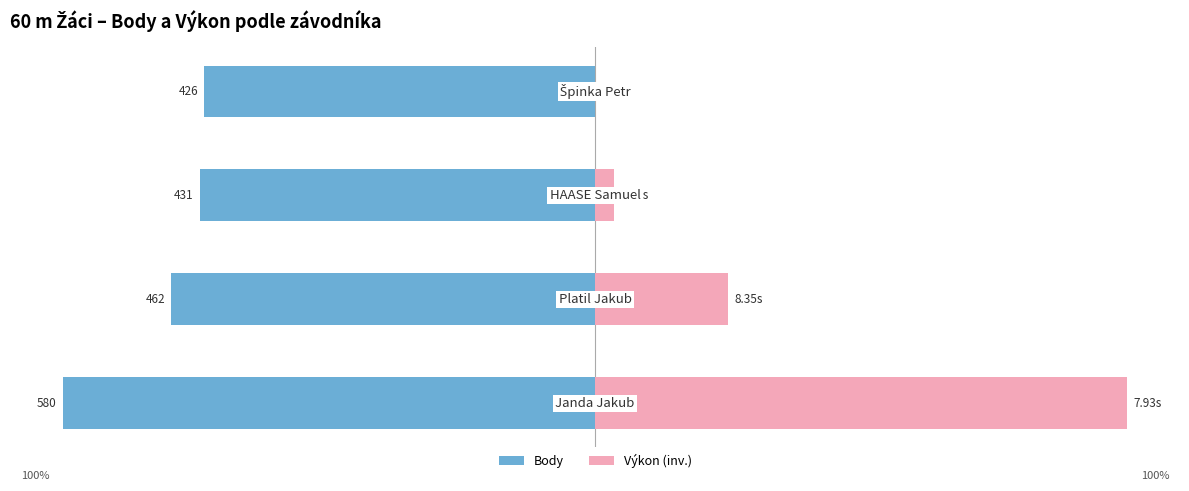

The value of Výkon (inv.) at 2 is 5.3. True or false?

False